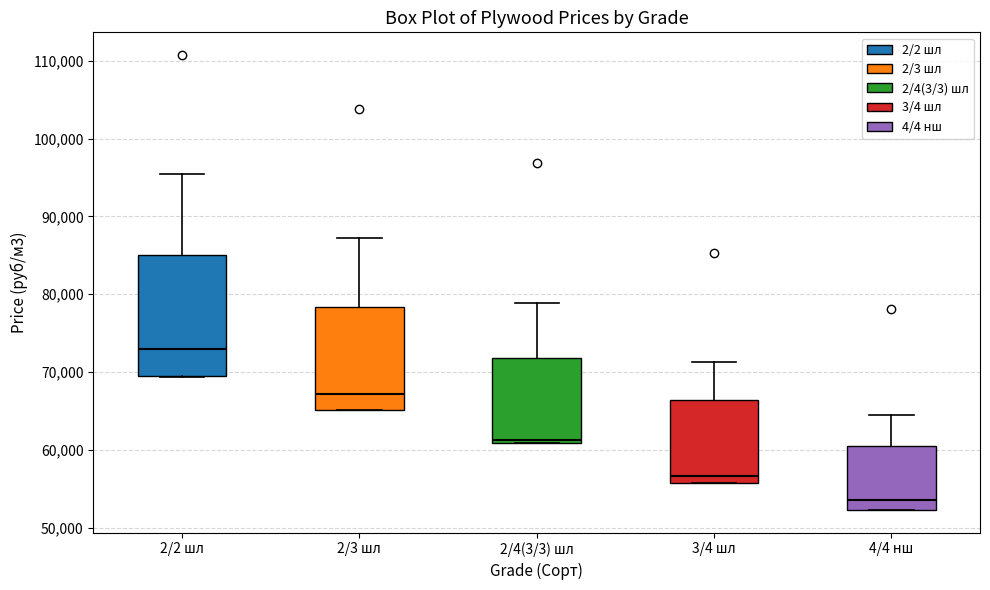

Reading left to right, transcribe this box plot: for each box, give where its median line is, the range the box spans, and where its two whiskers end, as read against the y-axis. The values are not printed on the chart, so give them approximately, as read against the axis.

2/2 шл: median 73000, box 69000 to 85000, whiskers 69000 to 95000
2/3 шл: median 67000, box 65000 to 78000, whiskers 65000 to 87000
2/4(3/3) шл: median 61000 (just above the box's lower edge), box 61000 to 72000, whiskers 61000 to 79000
3/4 шл: median 57000, box 56000 to 66000, whiskers 56000 to 71000
4/4 нш: median 54000, box 52000 to 60000, whiskers 52000 to 64000